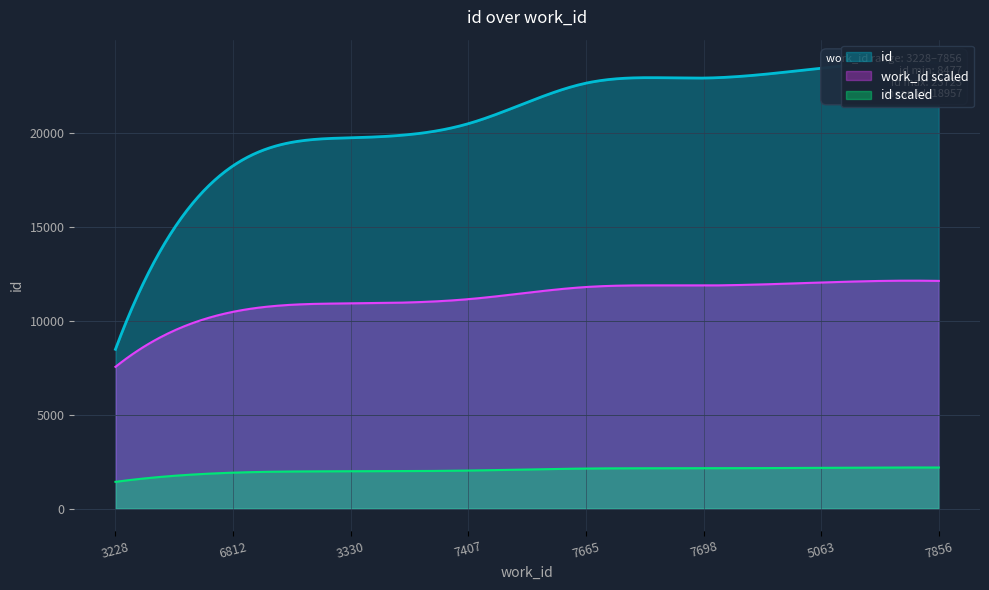

What is the maximum value shown in the chart?

23723